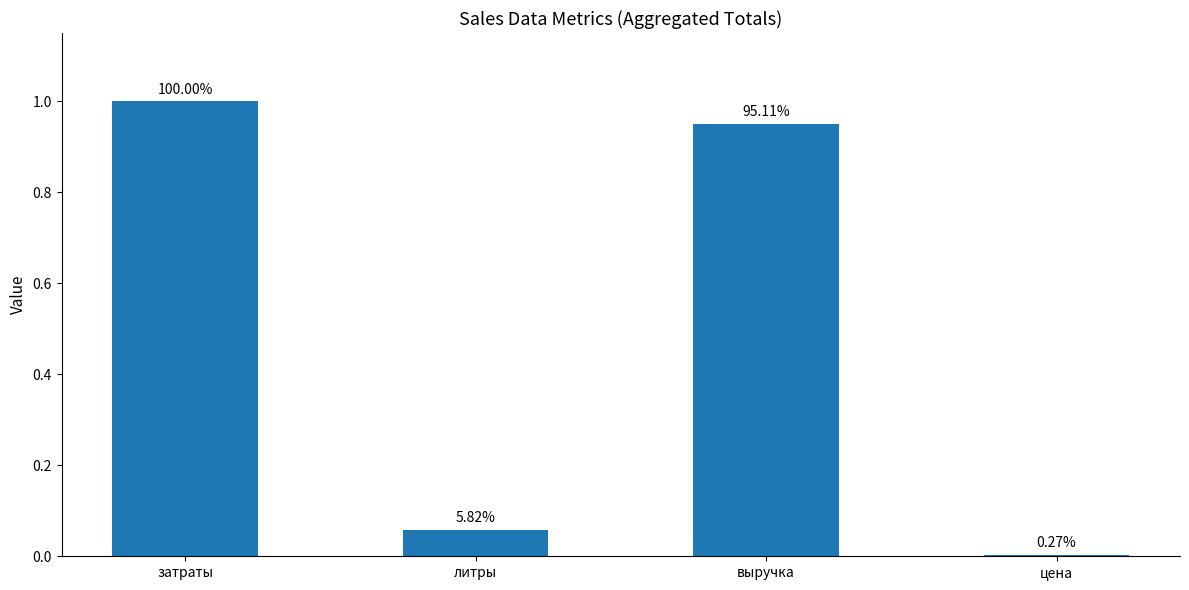

Are the bars horizontal?

No